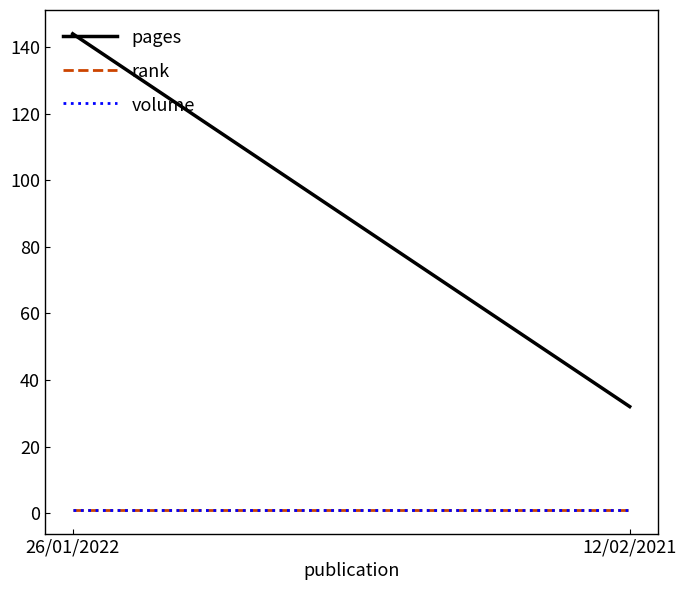

What is the average value of the volume series?

1